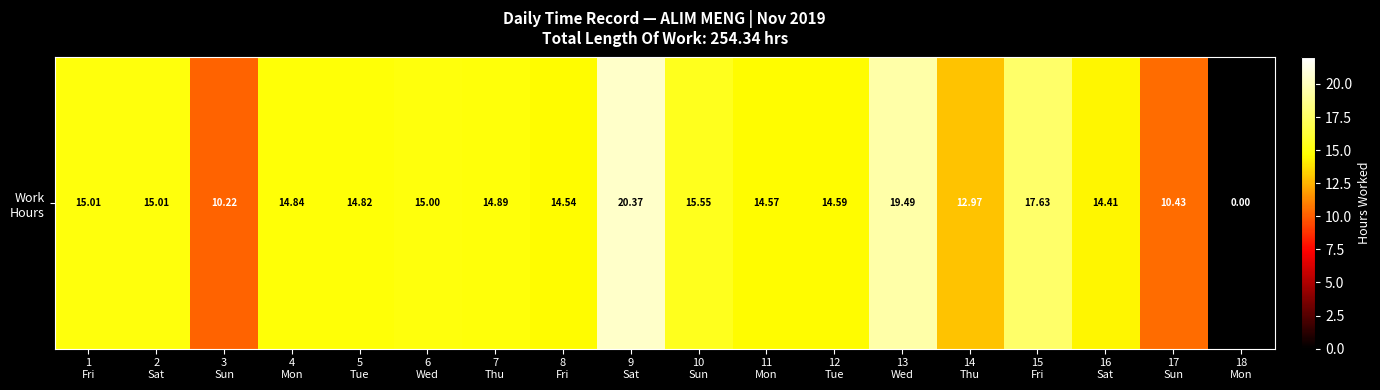

List the labels in order of value, smallest first.

18
Mon, 3
Sun, 17
Sun, 14
Thu, 16
Sat, 8
Fri, 11
Mon, 12
Tue, 5
Tue, 4
Mon, 7
Thu, 6
Wed, 1
Fri, 2
Sat, 10
Sun, 15
Fri, 13
Wed, 9
Sat